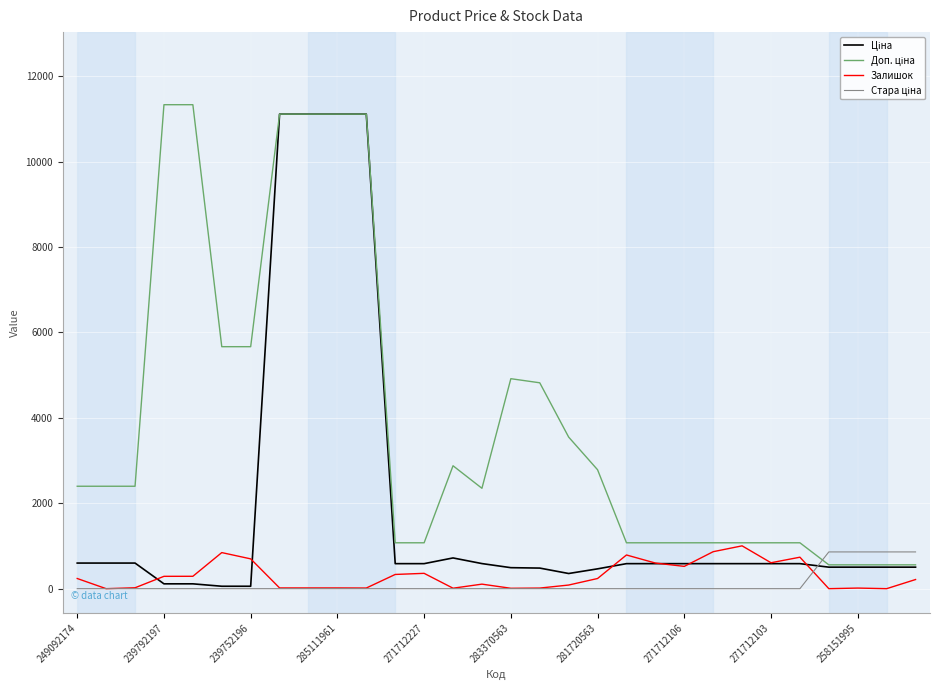

How many lines are shown in the chart?

4